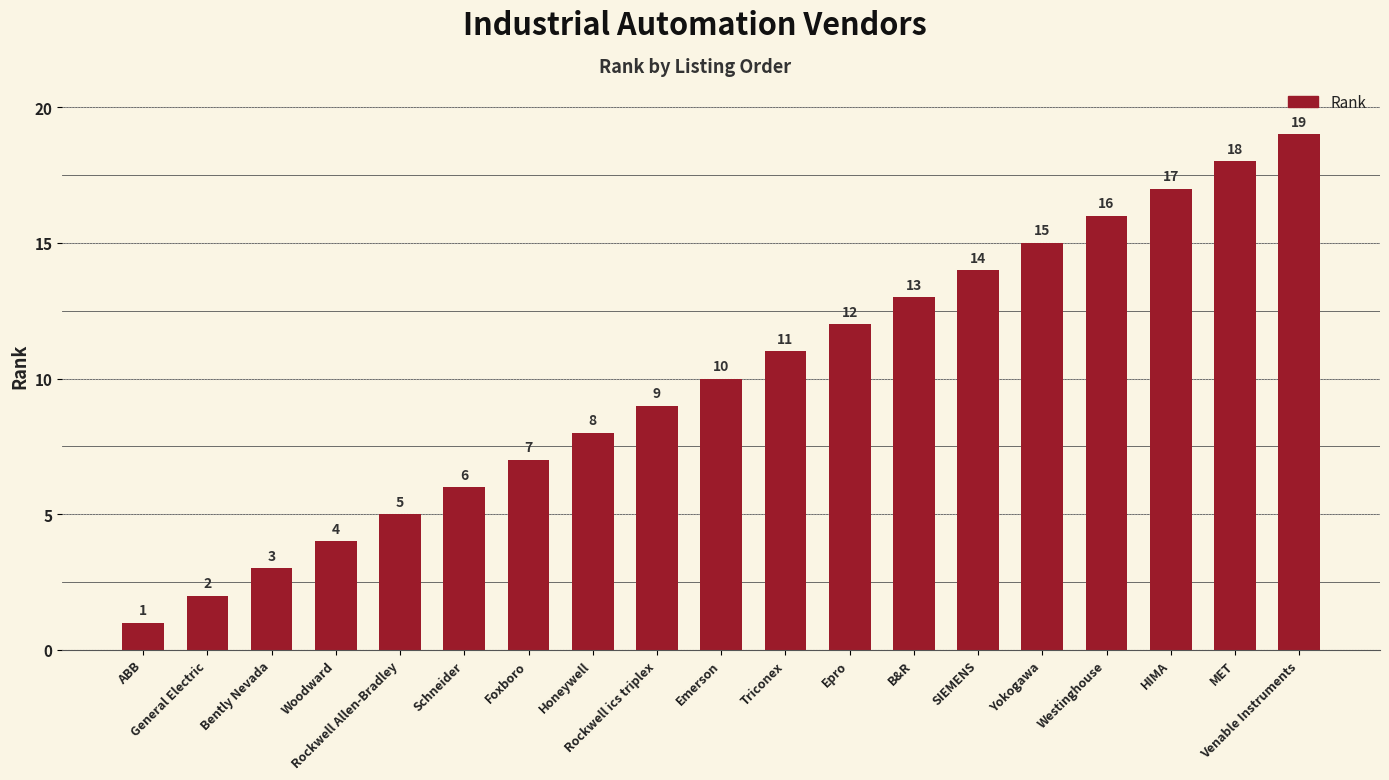

Rank the categories by value from highest to lowest.

Venable Instruments, MET, HIMA, Westinghouse, Yokogawa, SIEMENS, B&R, Epro, Triconex, Emerson, Rockwell ics triplex, Honeywell, Foxboro, Schneider, Rockwell Allen-Bradley, Woodward, Bently Nevada, General Electric, ABB